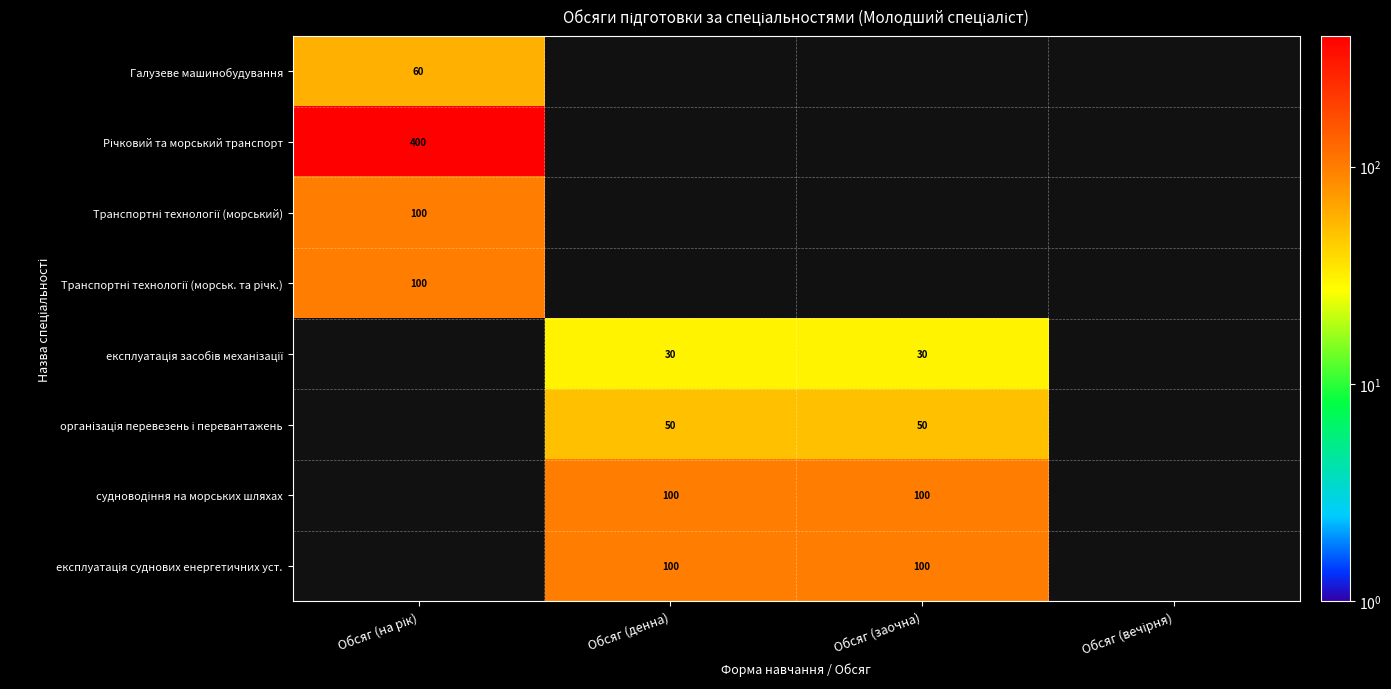

What is the difference between the maximum and second lowest values in the організація перевезень і перевантажень series?

50